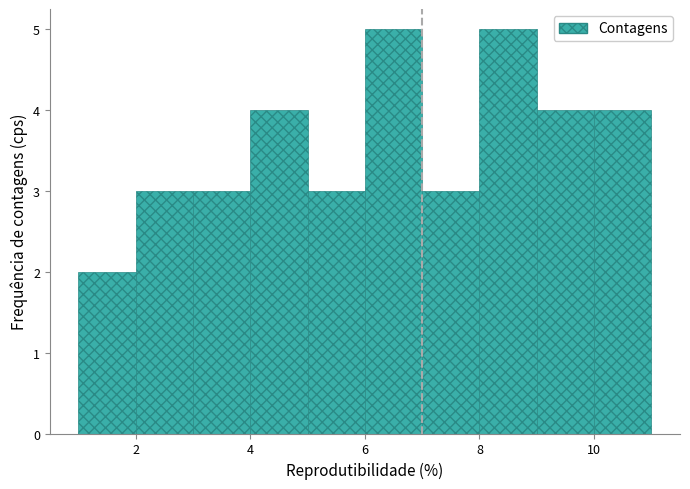

How tall is the bar that spans 1 to 2 on the x-axis? The values are not printed on the chart, so give them approximately, as read against the axis.

2